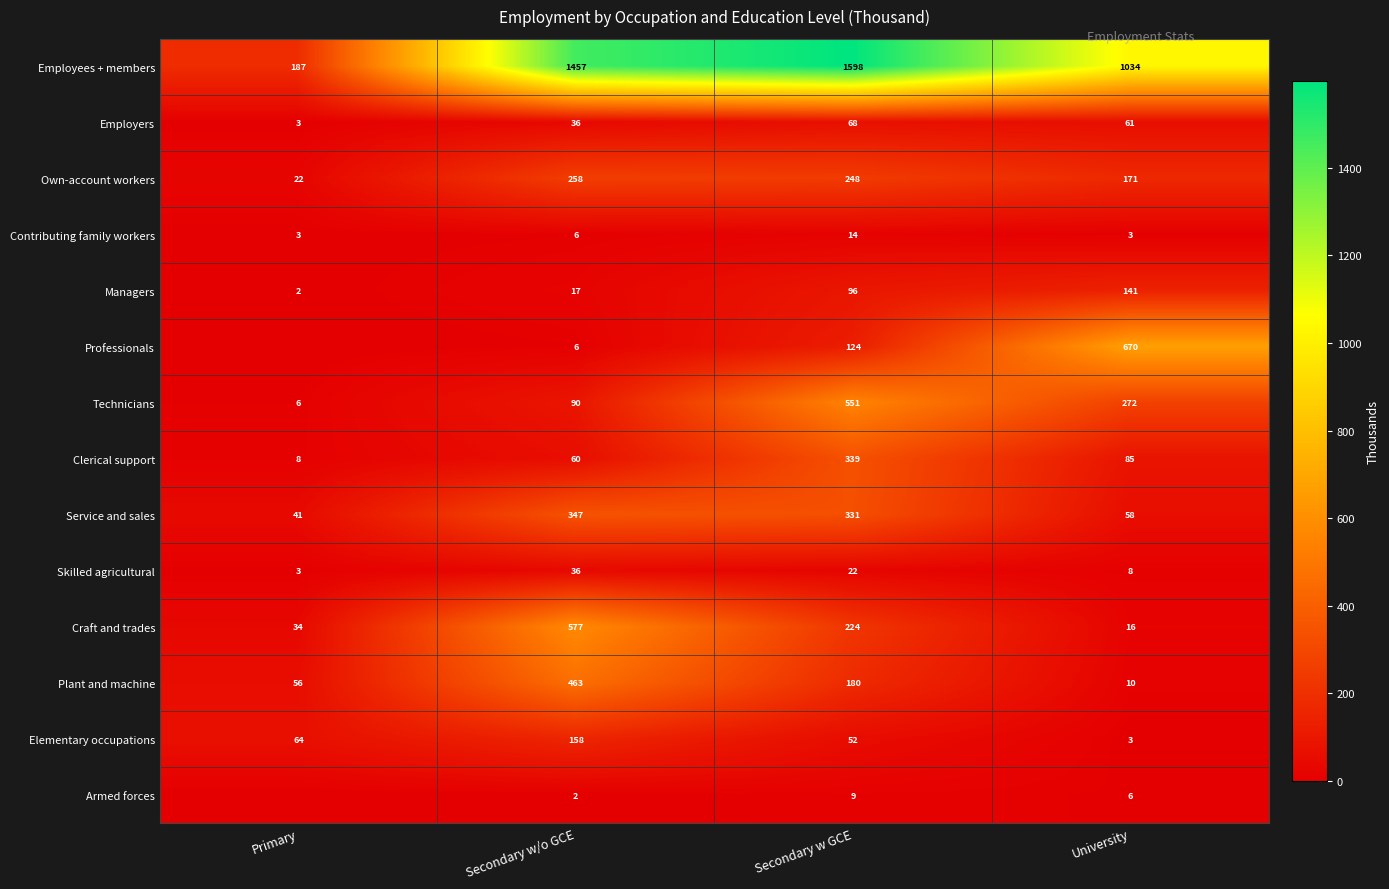

What is the difference between the highest and lowest values at University?

1031